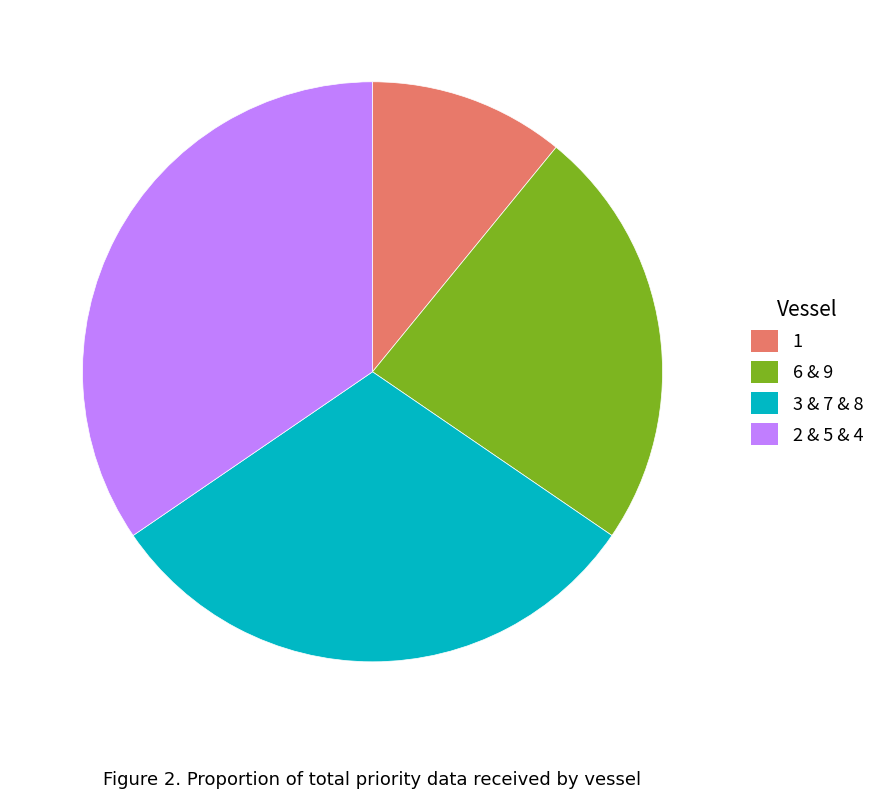

What is the largest slice in the pie chart?

2 & 5 & 4